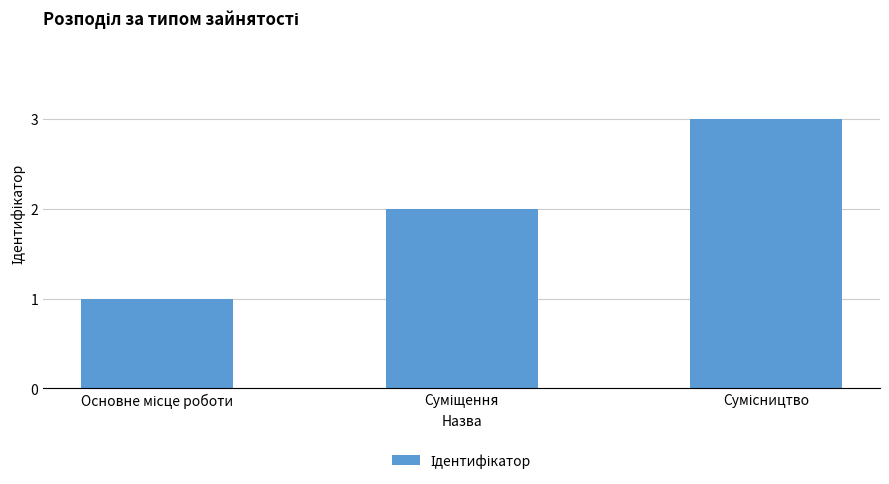

How many bars are there in total?

3